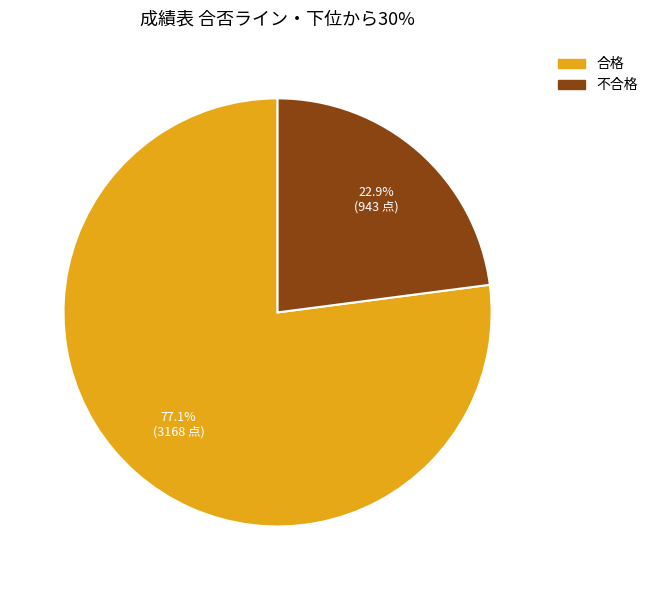

Which has a higher value, 不合格 or 合格?

合格